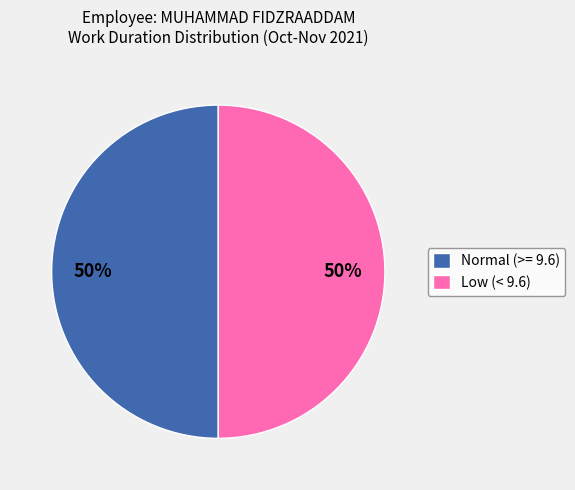

To the nearest percent, what percentage of the pie is Normal (>= 9.6)?

50%